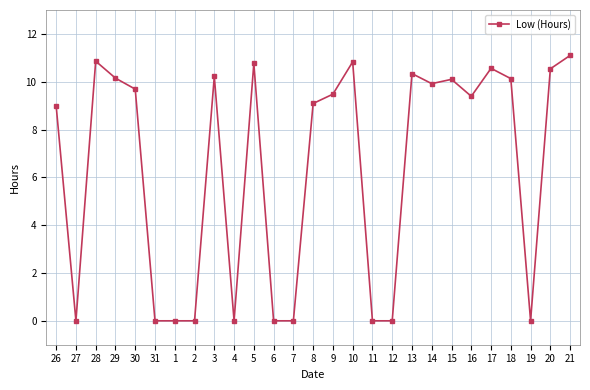

What is the maximum value shown in the chart?

11.1